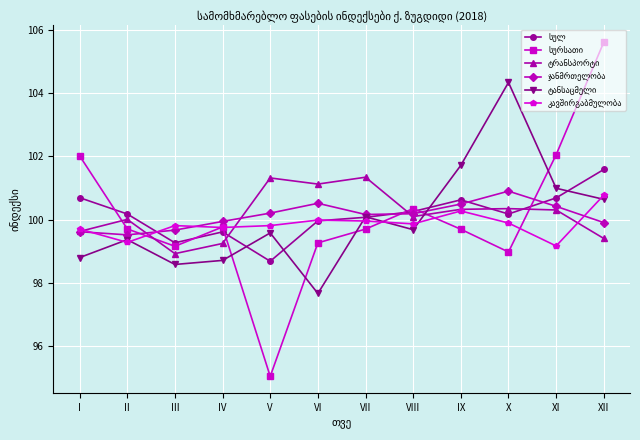

What is the spread (max minus min) of values at III?

1.2